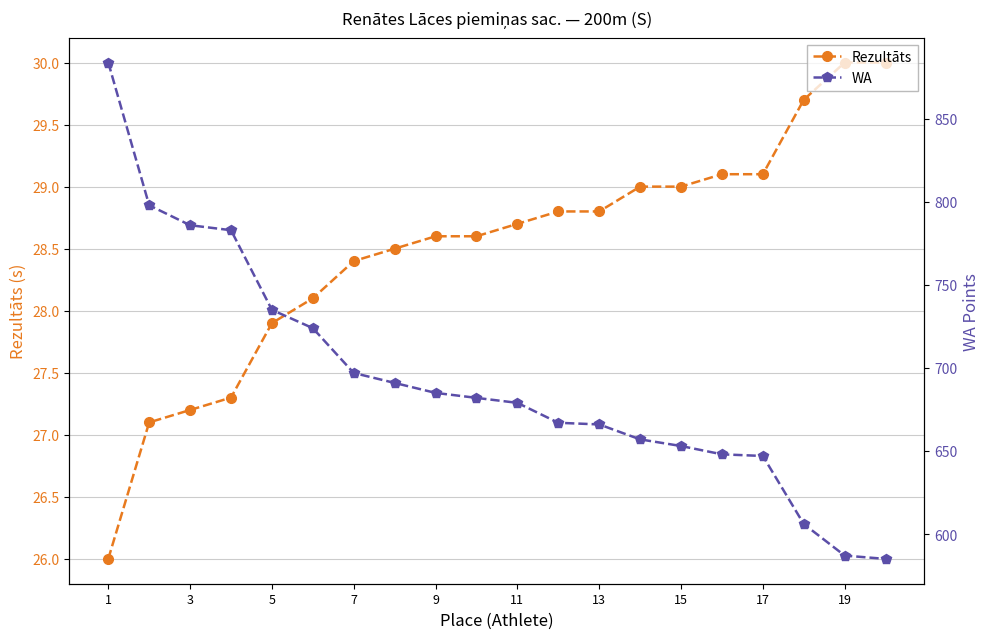

How many data points in Rezultāts are above 28?

15